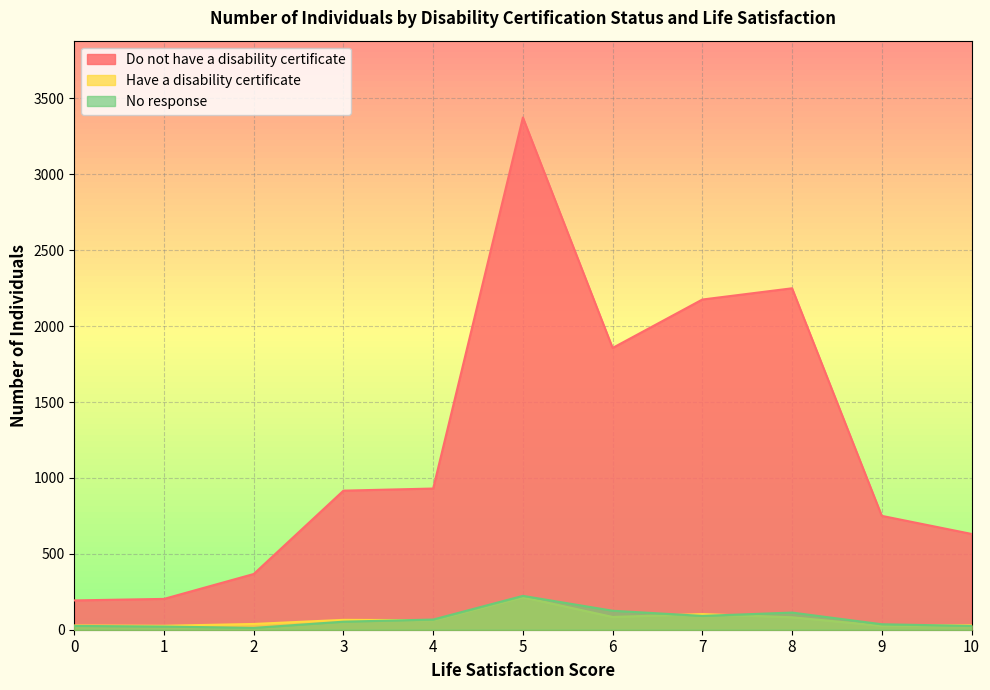

The Have a disability certificate series shows 65 at 3. True or false?

True